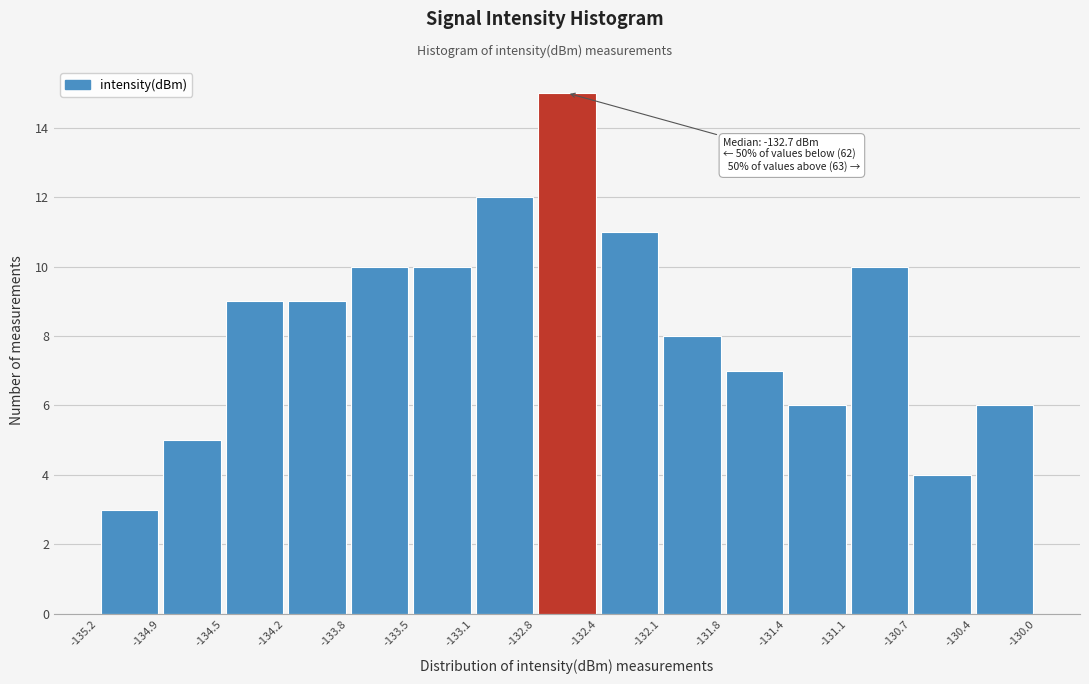

Over which range of the x-axis is the bar tallest?

-132.8 to -132.4